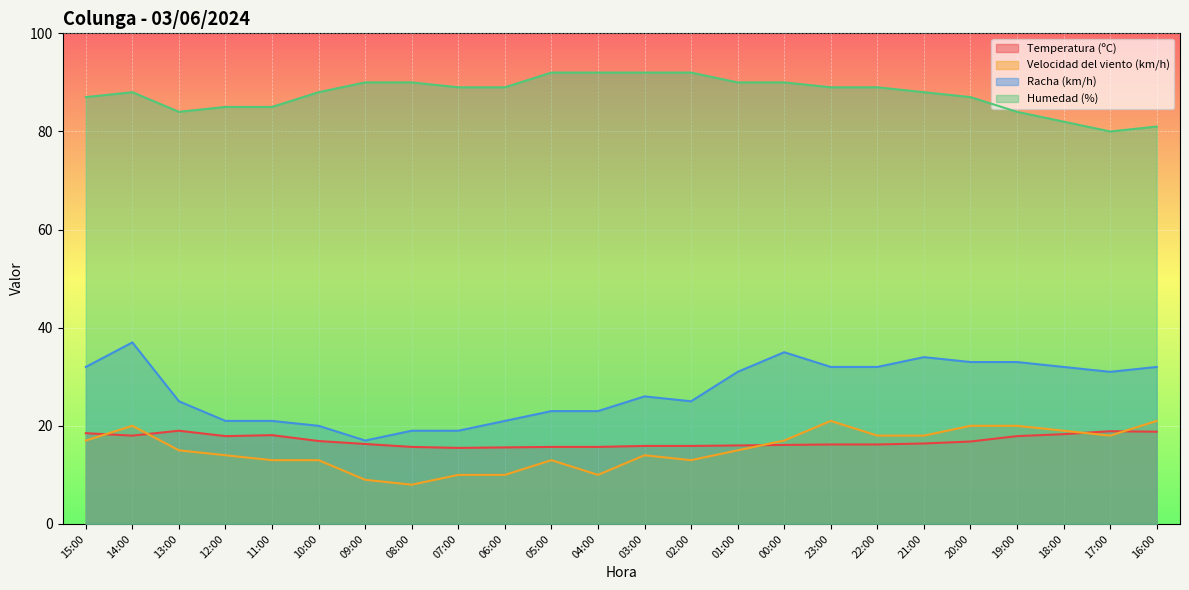

Does the chart display data point markers on the line(s)?

No